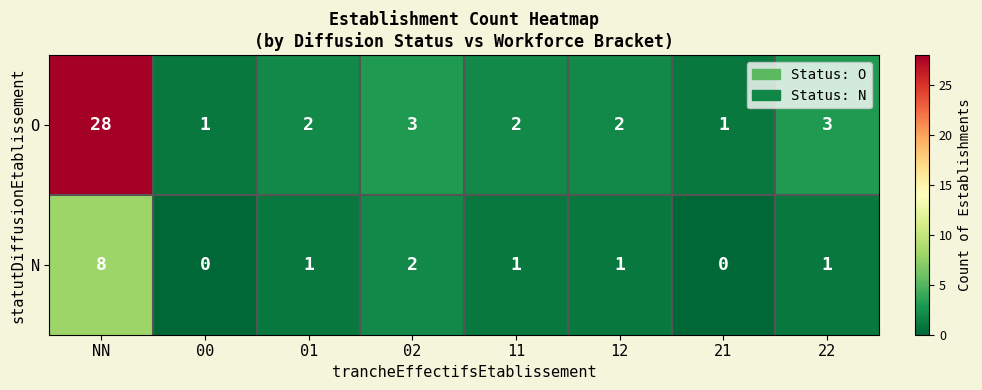

What is the approximate value of O at 02, to the nearest 5?

5